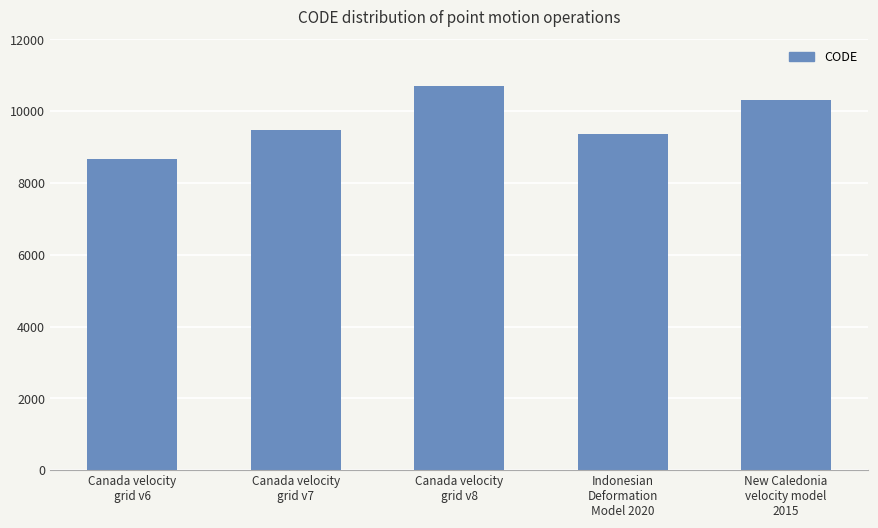

List the labels in order of value, largest first.

Canada velocity
grid v8, New Caledonia
velocity model
2015, Canada velocity
grid v7, Indonesian
Deformation
Model 2020, Canada velocity
grid v6